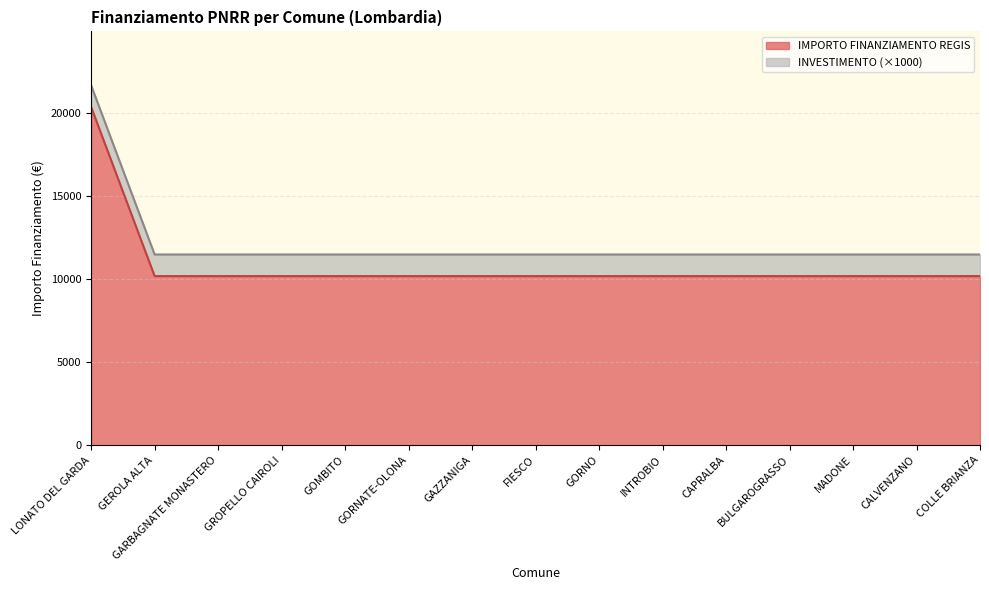

The chart shows a value of 10172 at GAZZANIGA. True or false?

True